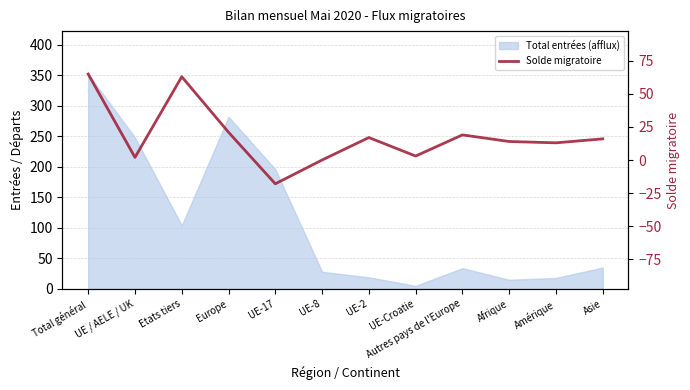

At which label does the data first exceed 16?

Total général